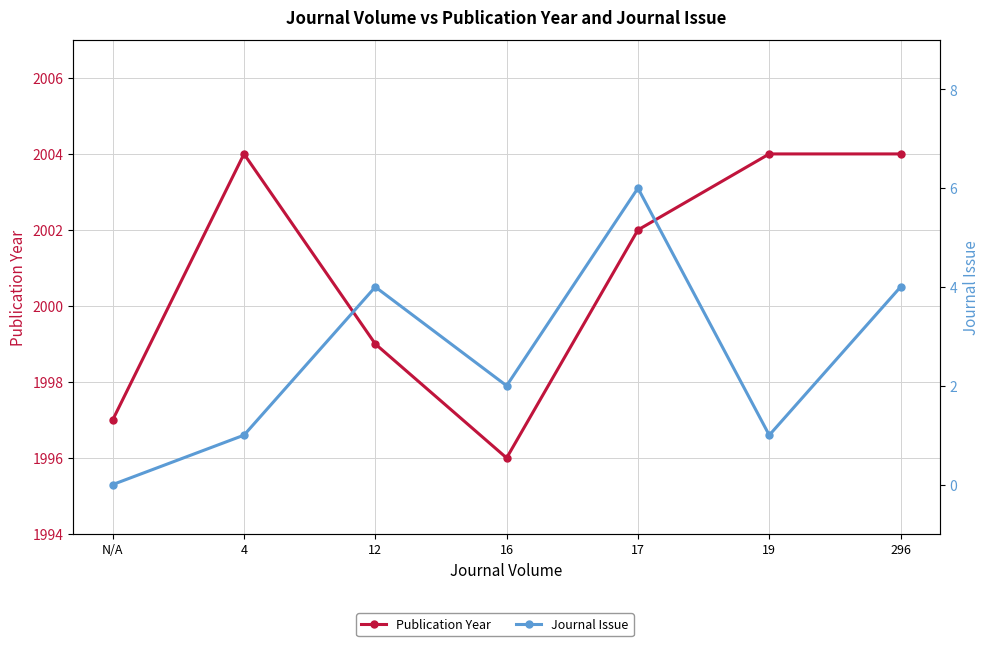

What is the difference between the maximum and minimum values in the Publication Year series?

8